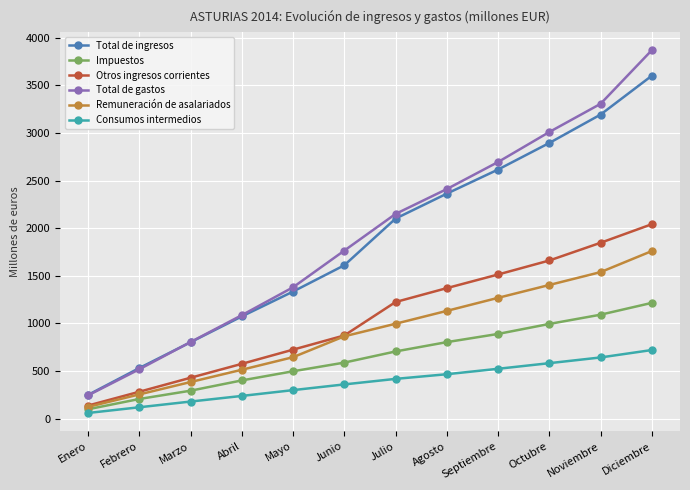

How many values in the Otros ingresos corrientes series are below 1225?

6